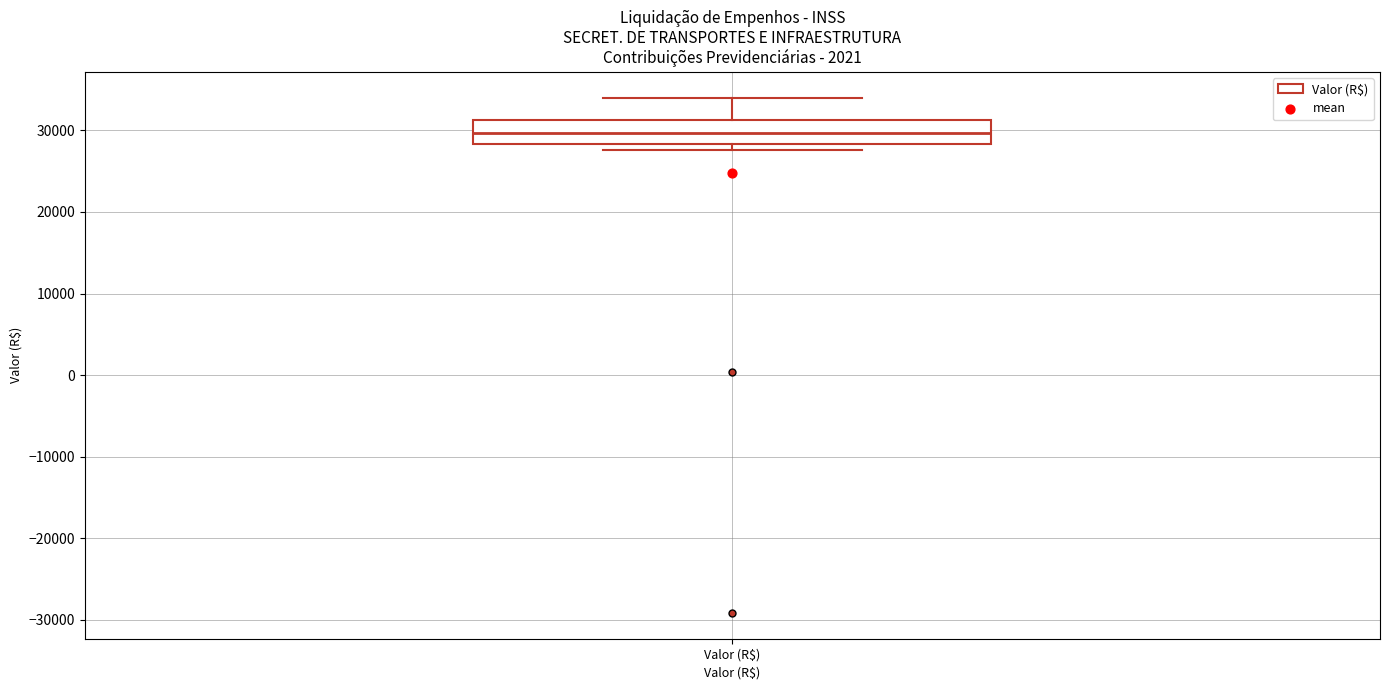

Transcribe this box plot: give where the median line is, the range the box spans, and where the two whiskers end, as read against the y-axis. The values are not printed on the chart, so give them approximately, as read against the axis.

median 30000, box 28000 to 31000, whiskers 28000 (just below the box's lower edge) to 34000